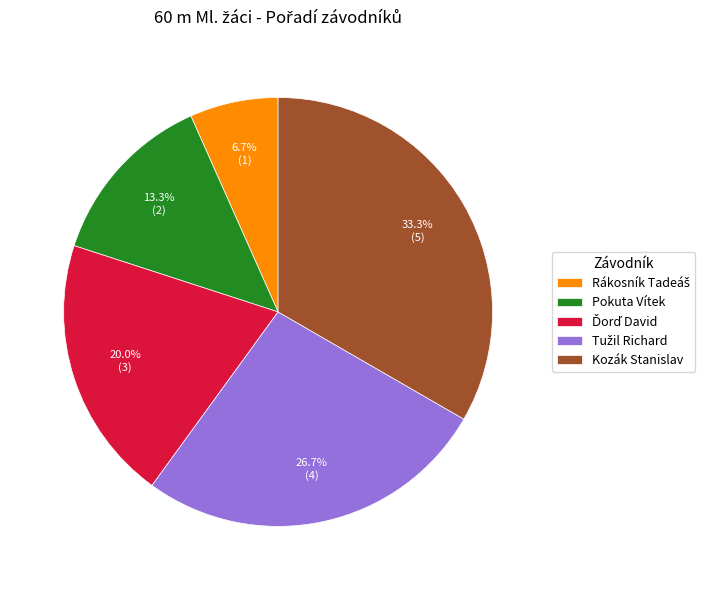

True or false: Pokuta Vítek accounts for 28% of the total.

False